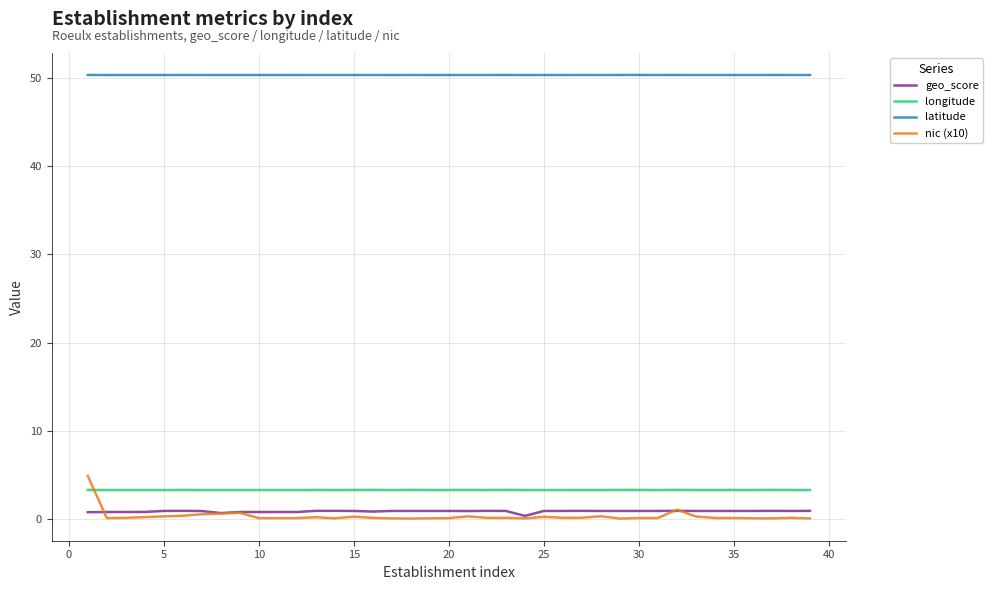

True or false: longitude and geo_score cross at least once.

False